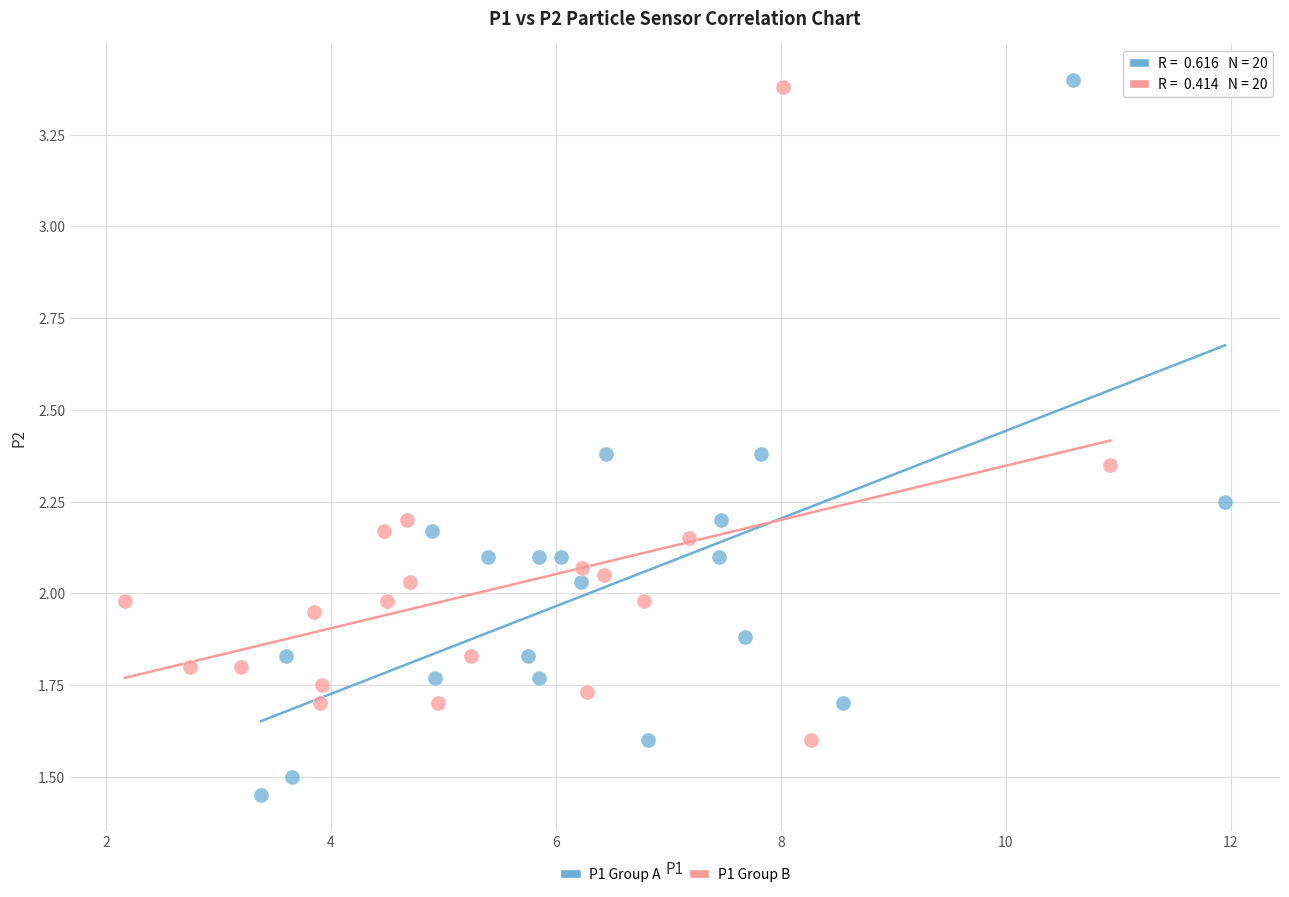

Which series has the widest spread of Y values?

P1 Group A